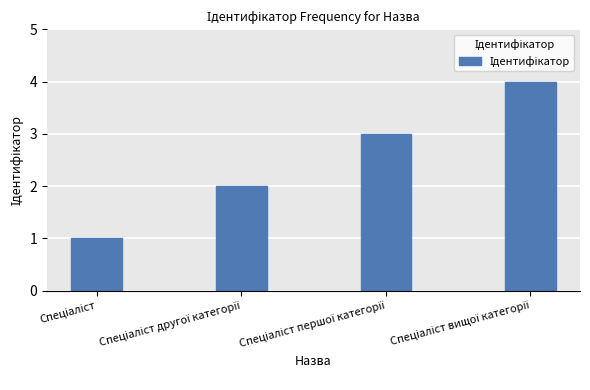

Count the number of data series in this chart.

1